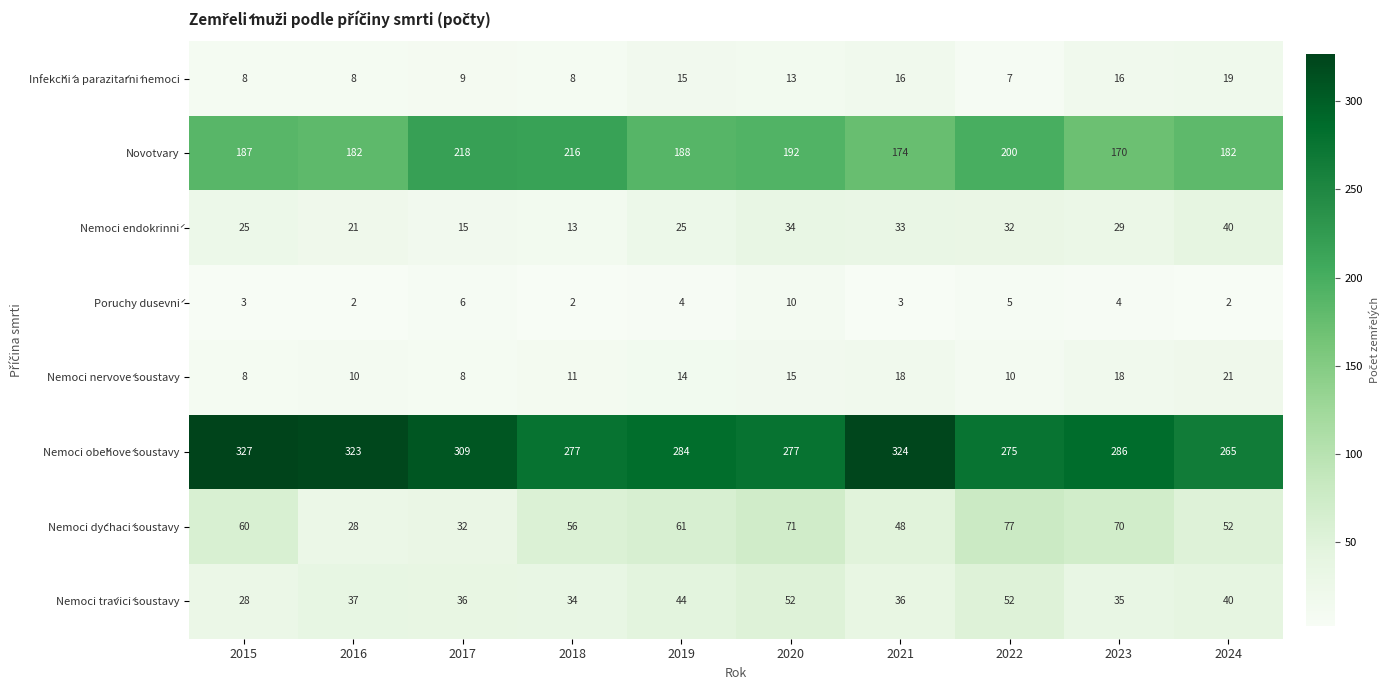

What is the maximum value for Nemoci dýchací soustavy?

77